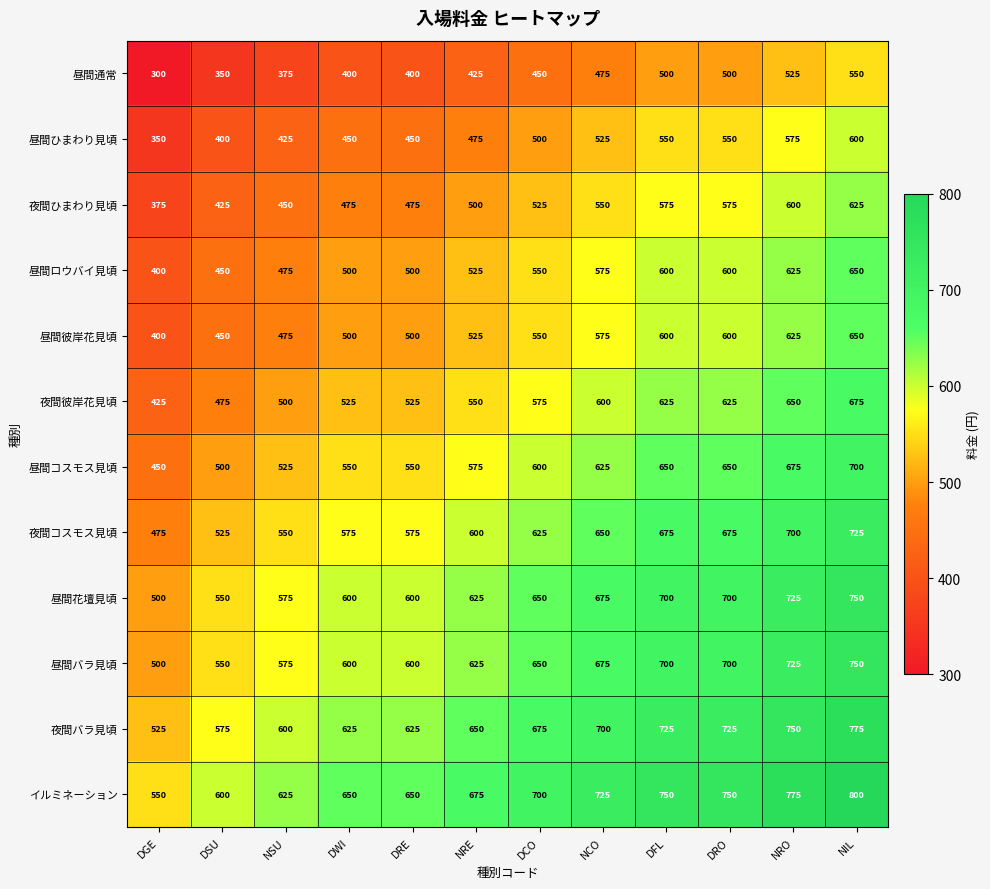

Count the number of categories in the chart.

12